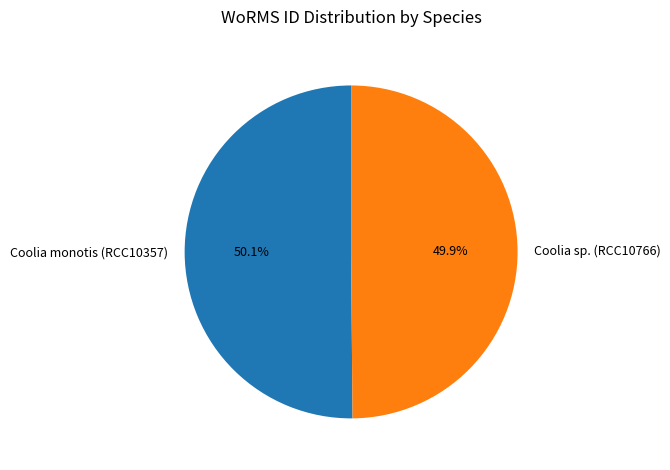

Approximately how many times larger is the value at Coolia sp. (RCC10766) compared to Coolia monotis (RCC10357)?

1.0